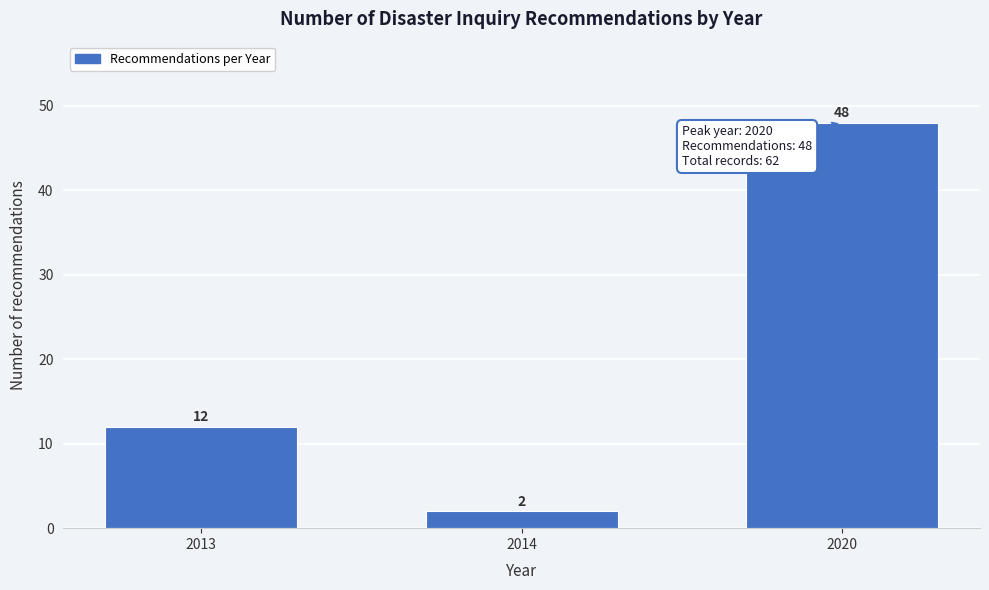

Reading left to right, transcribe all the data shown in this chart.

2013=12	2014=2	2020=48